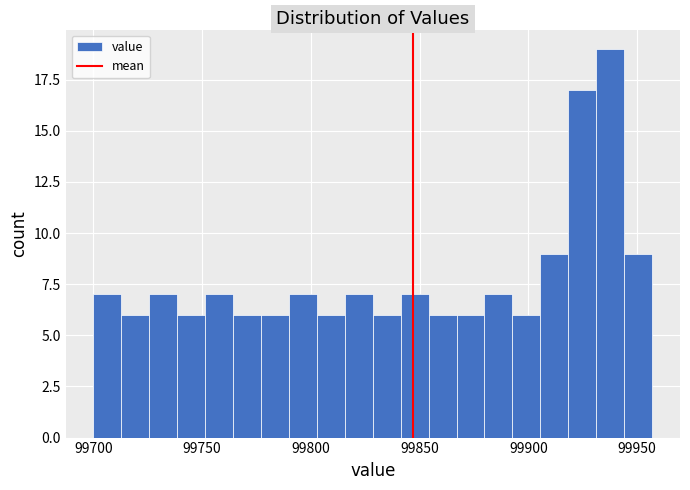

Around what value on the x-axis is the tallest bar? Give the approximate position of its centre, as read against the axis.

99940